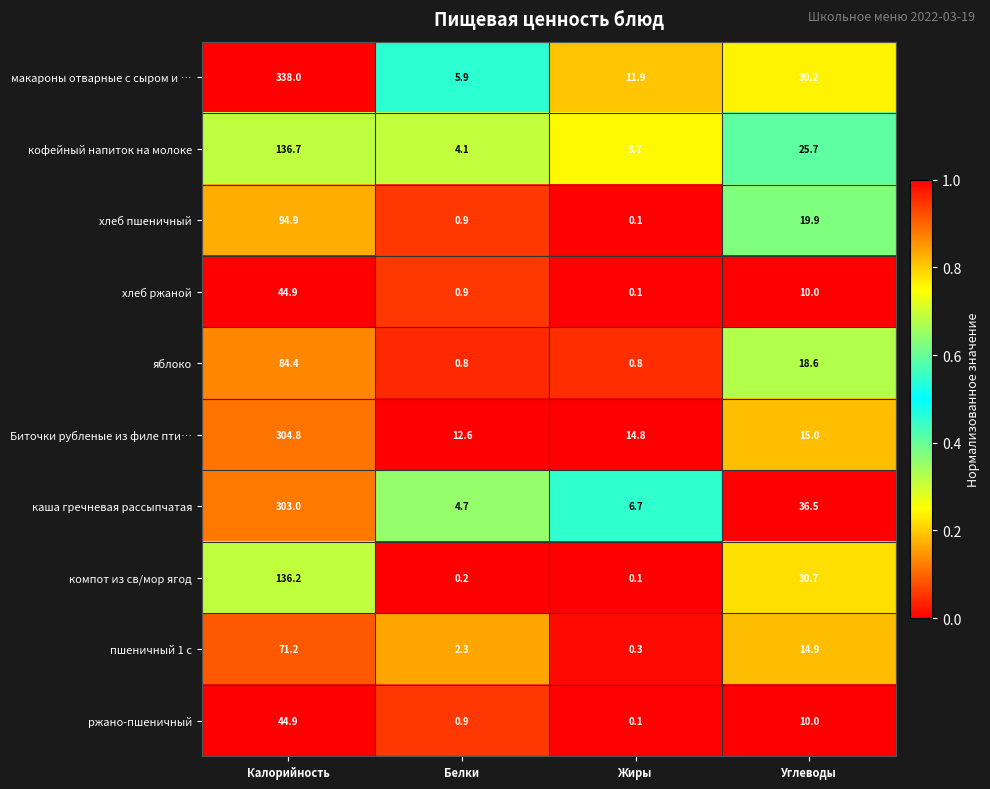

Which category has the highest value in the макароны отварные с сыром и … series?

Калорийность